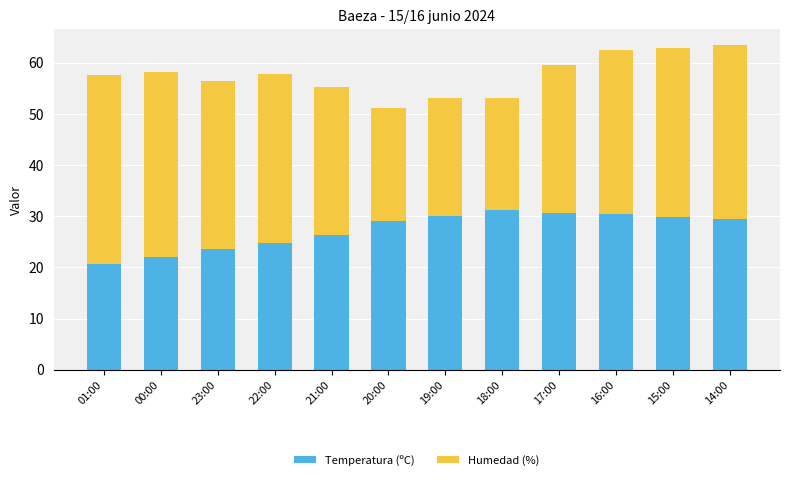

What is the total value across all series at 23:00?

56.5